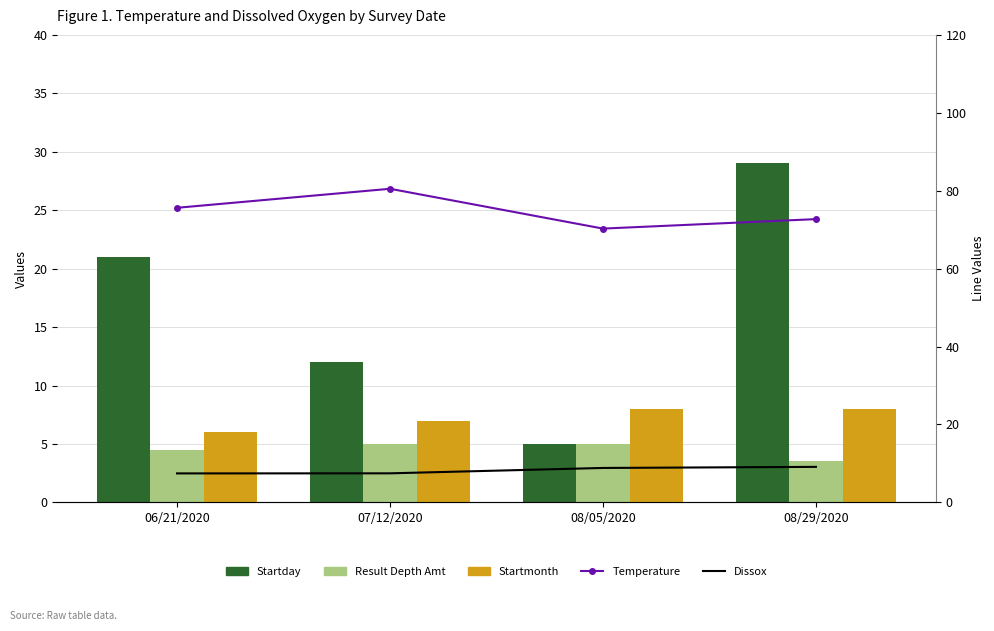

Reading left to right, transcribe all the data shown in this chart.

Startday: 06/21/2020=21.0	07/12/2020=12.0	08/05/2020=5.0	08/29/2020=29.0
Result Depth Amt: 06/21/2020=4.5	07/12/2020=5.0	08/05/2020=5.0	08/29/2020=3.5
Startmonth: 06/21/2020=6.0	07/12/2020=7.0	08/05/2020=8.0	08/29/2020=8.0
Temperature: 06/21/2020=75.6	07/12/2020=80.5	08/05/2020=70.3	08/29/2020=72.7
Dissox: 06/21/2020=7.4	07/12/2020=7.5	08/05/2020=8.8	08/29/2020=9.1